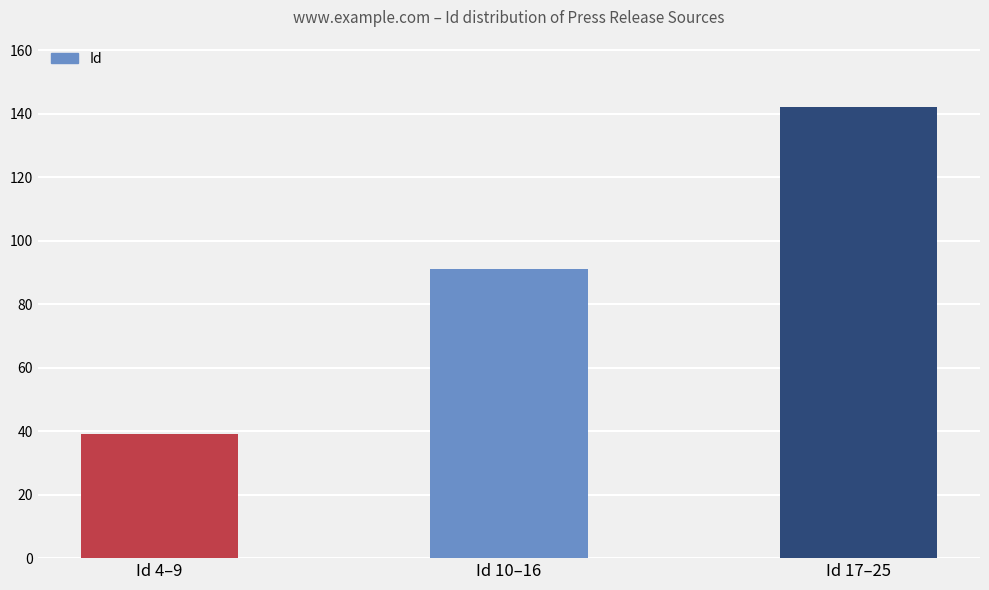

Reading left to right, extract all data points from this chart.

Id 4–9=39	Id 10–16=91	Id 17–25=142